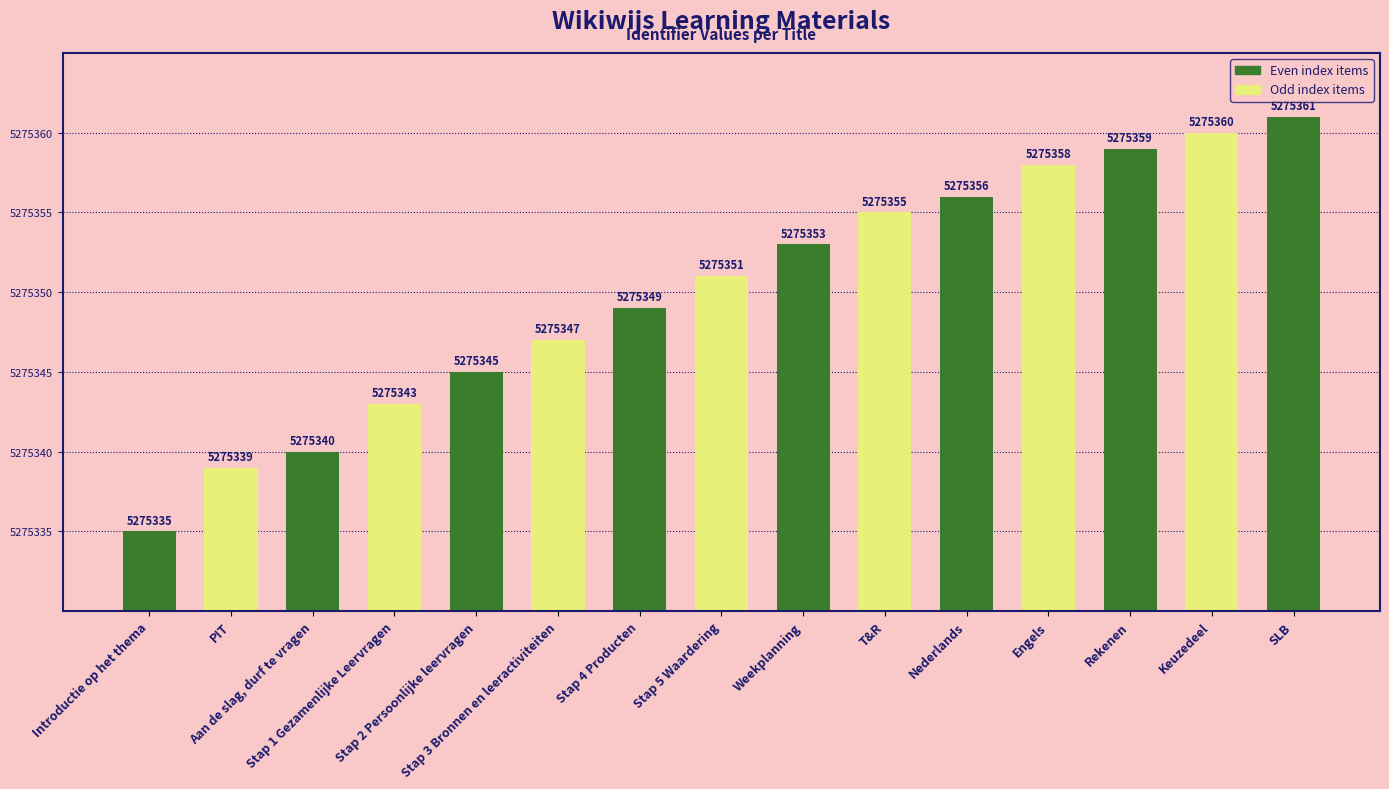

What is the value of the 5th bar from the left?

5275345